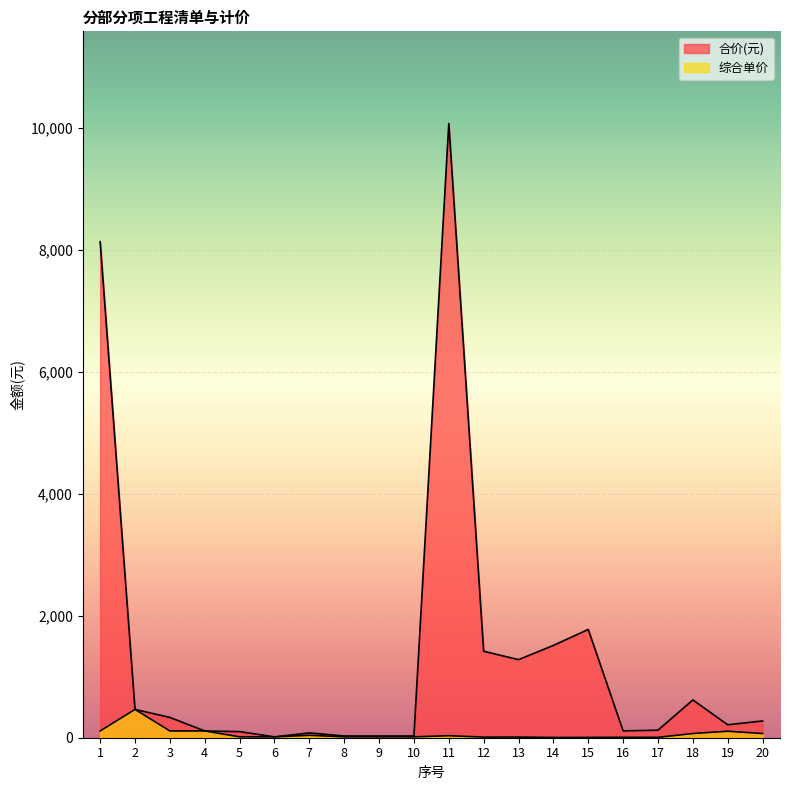

How many lines are shown in the chart?

2